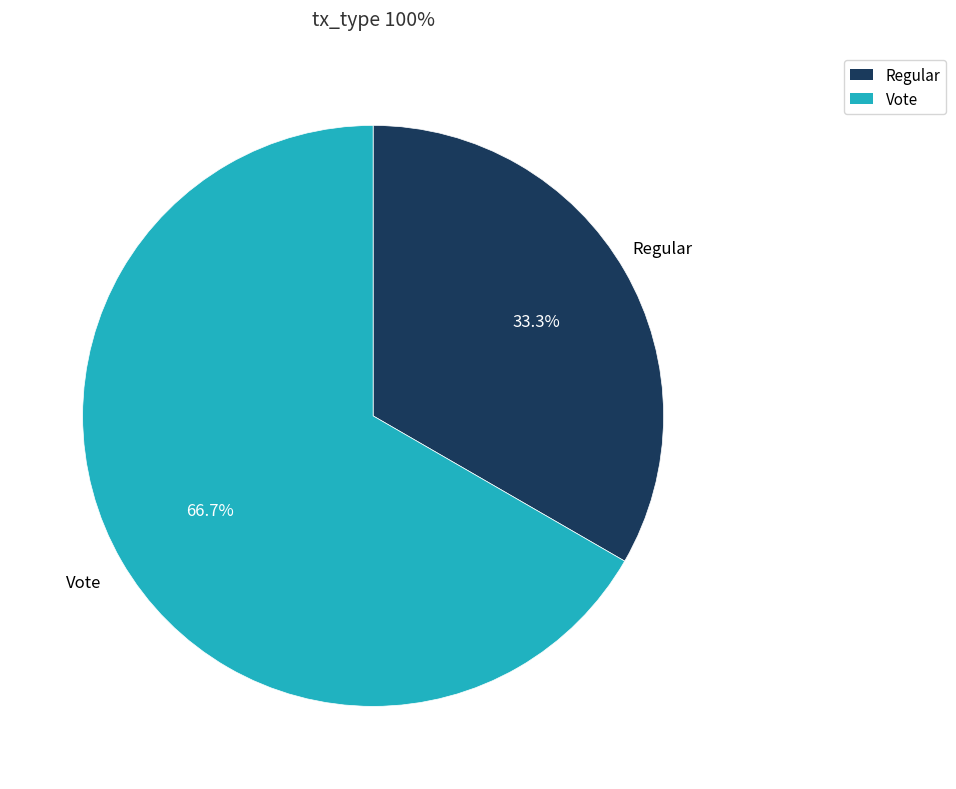

What is the largest slice in the pie chart?

Vote